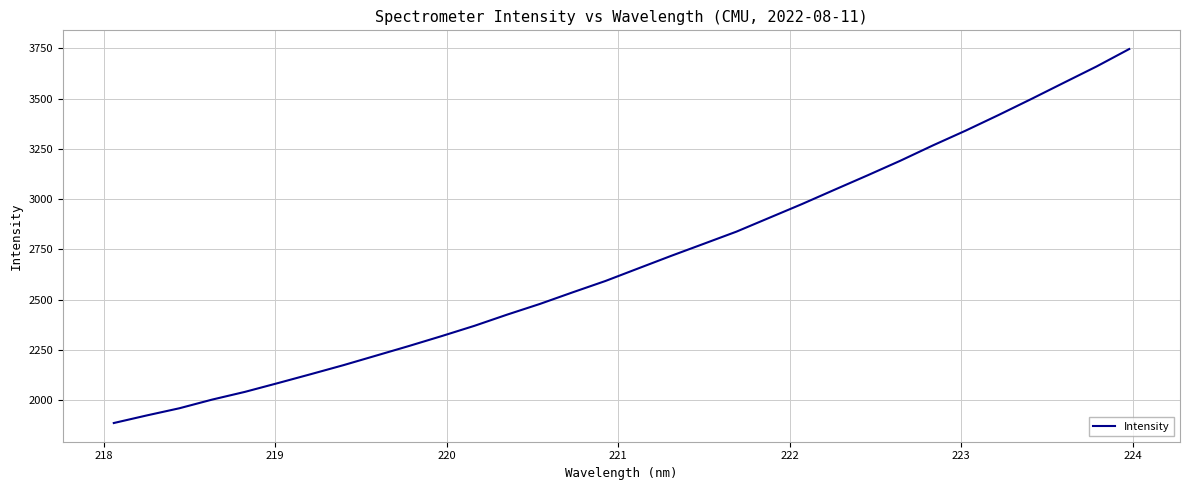

How many values are below 2655?

16